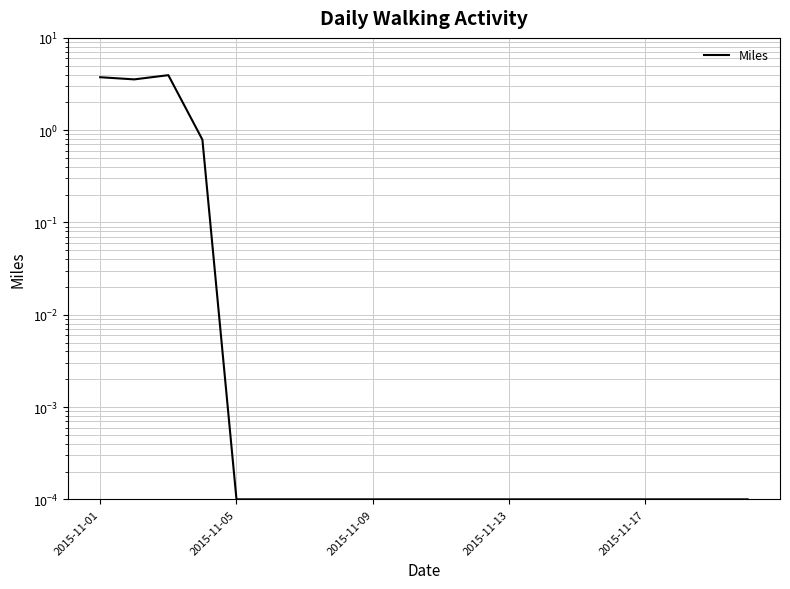

At which category does the data reach its first local valley?

2015-11-05